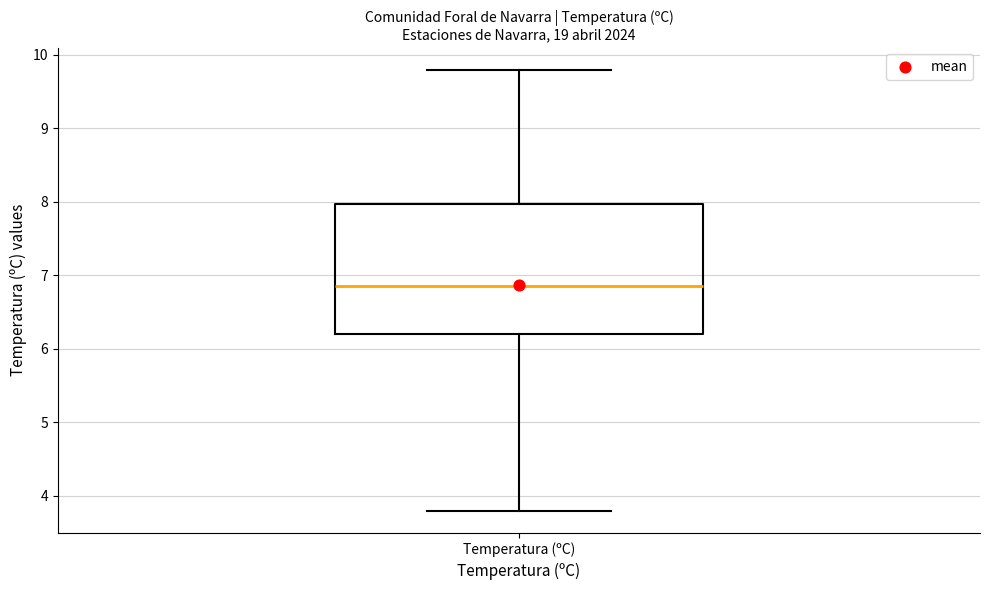

Read this box plot against the y-axis: the position of the median line, the range covered by the box, and the ends of both whiskers. The values are not printed on the chart, so give them approximately, as read against the axis.

median 6.9, box 6.2 to 8.0, whiskers 3.8 to 9.8